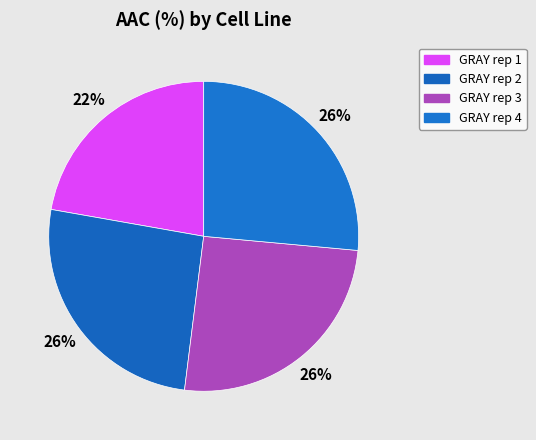

Is there any slice that represents more than half of the pie?

No